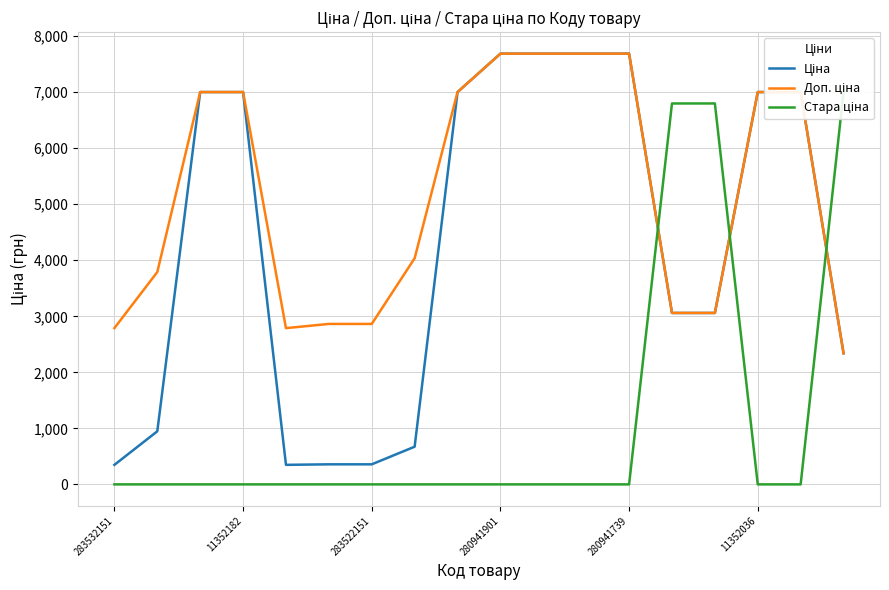

Is the value of Доп. ціна at 6 greater than the value of Стара ціна at 13?

No